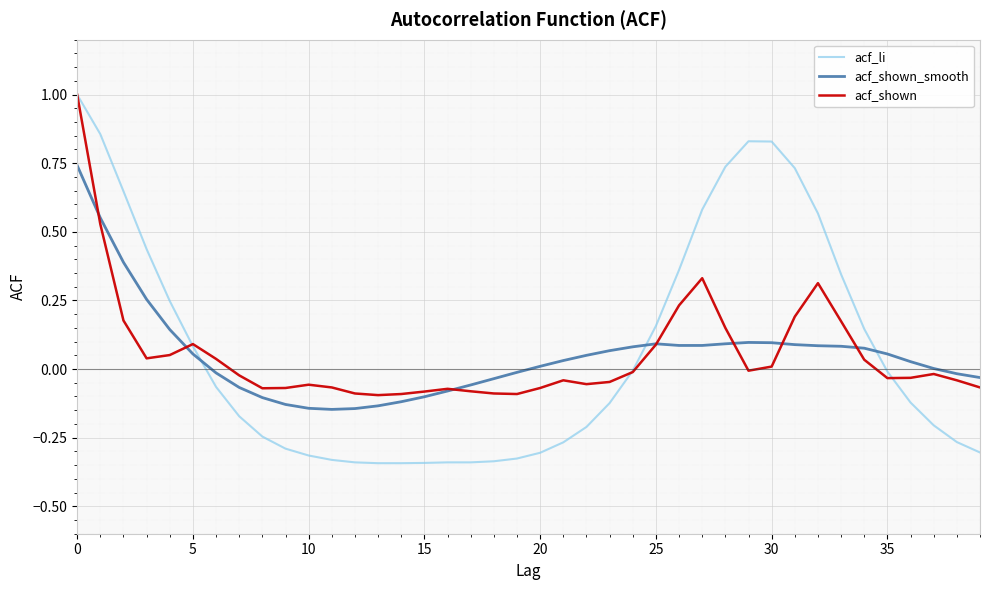

What is the sum of all acf_li values?

2.6